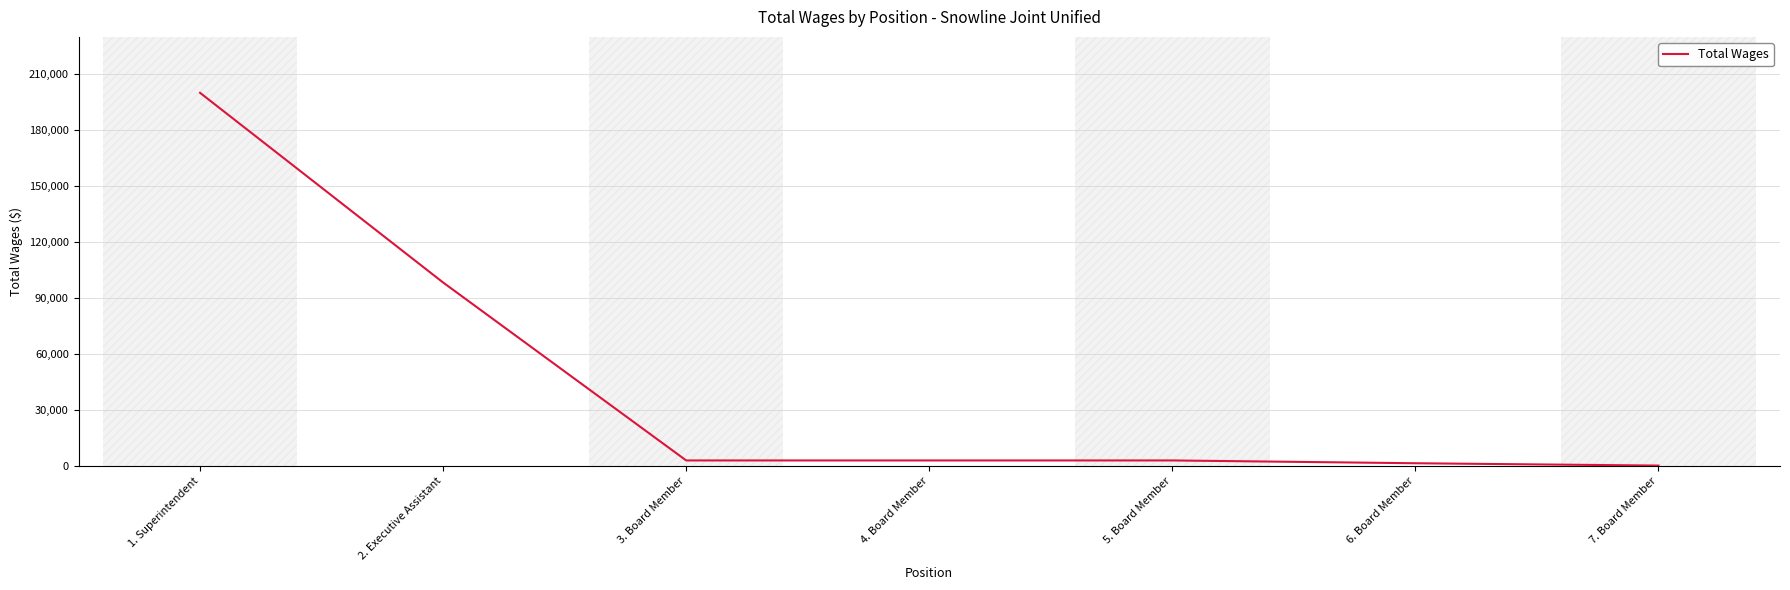

What is the difference between the maximum and second lowest values?

198669